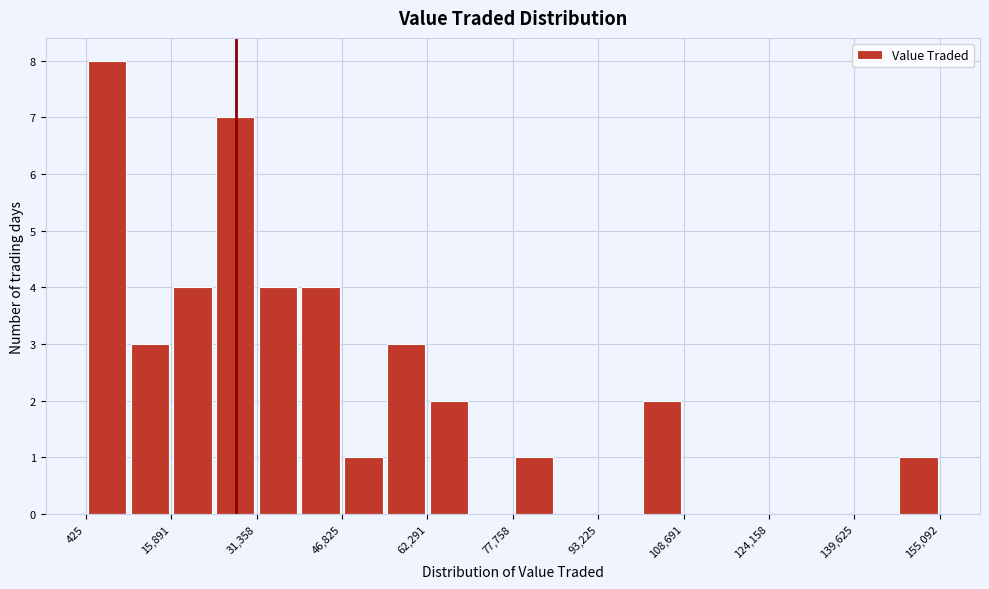

Around what value on the x-axis is the tallest bar? Give the approximate position of its centre, as read against the axis.

4000